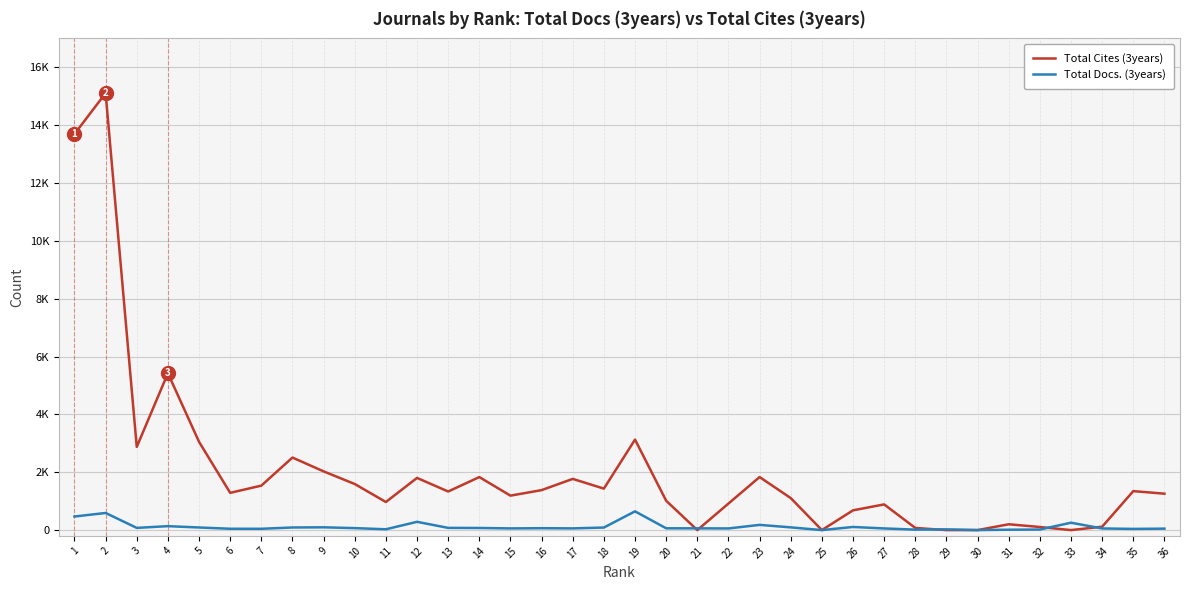

Rank the series at 33 from lowest to highest value.

Total Cites (3years), Total Docs. (3years)